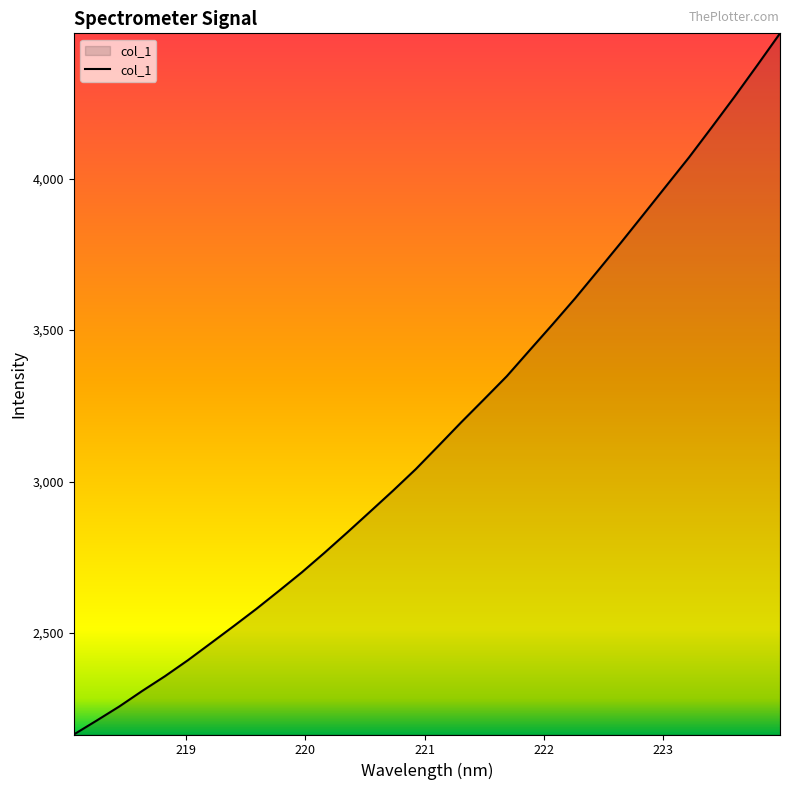

What is the smallest value displayed?

2165.5